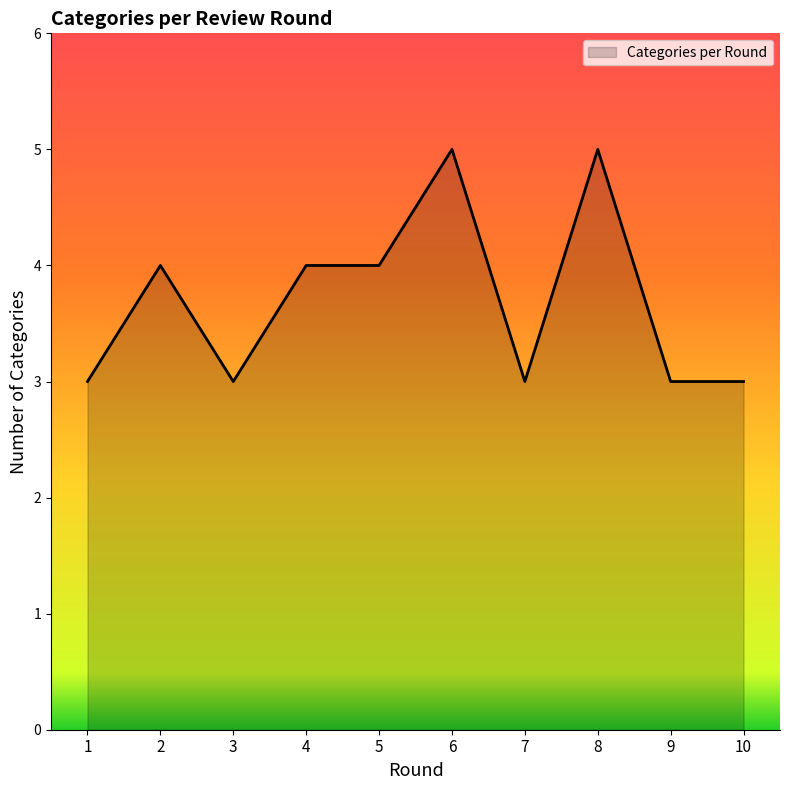

What is the ratio of the value at 2 to the value at 1?

1.3